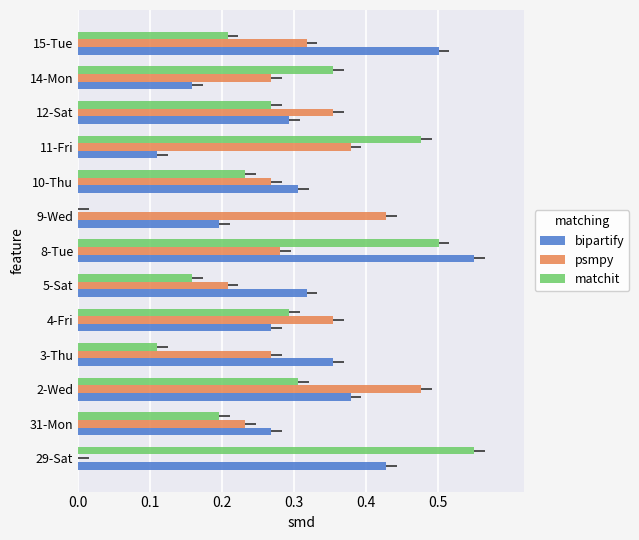

How many bars are there in total?

39